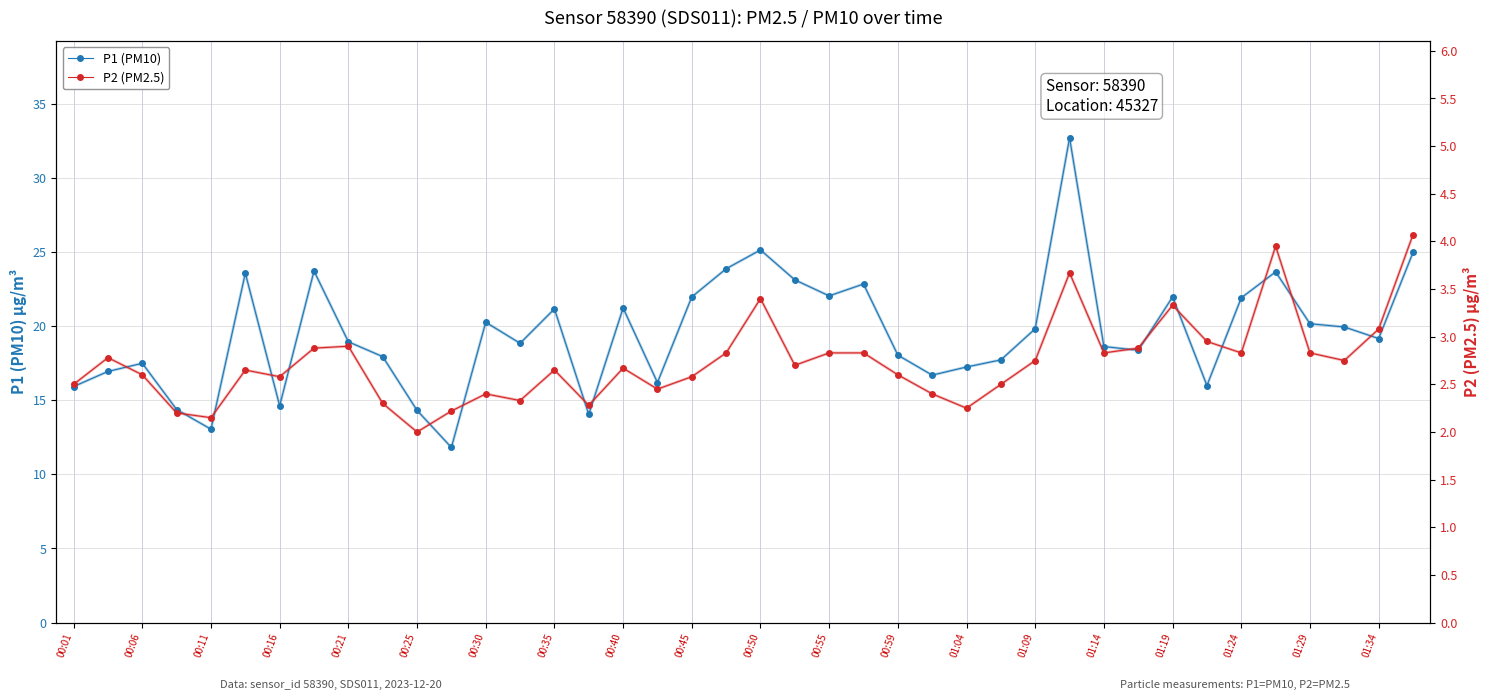

What is the smallest value displayed?

2.0